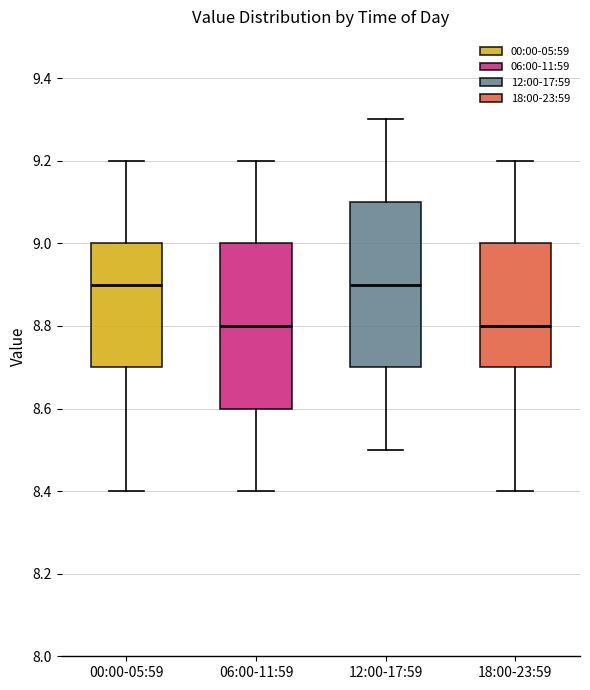

Reading left to right, read every box against the y-axis: the position of its median line, the range the box covers, and the ends of its whiskers. The values are not printed on the chart, so give them approximately, as read against the axis.

00:00-05:59: median 8.9, box 8.7 to 9.0, whiskers 8.4 to 9.2
06:00-11:59: median 8.8, box 8.6 to 9.0, whiskers 8.4 to 9.2
12:00-17:59: median 8.9, box 8.7 to 9.1, whiskers 8.5 to 9.3
18:00-23:59: median 8.8, box 8.7 to 9.0, whiskers 8.4 to 9.2